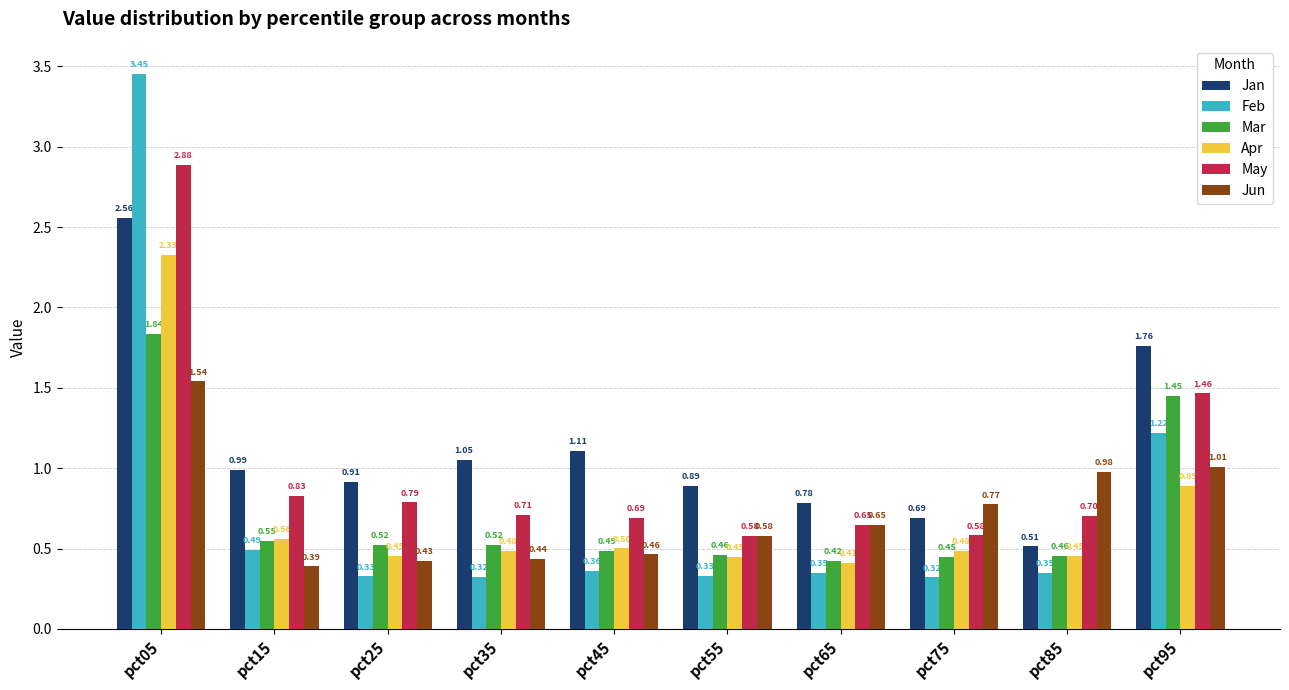

What is the approximate value of Apr at pct85?

0.5